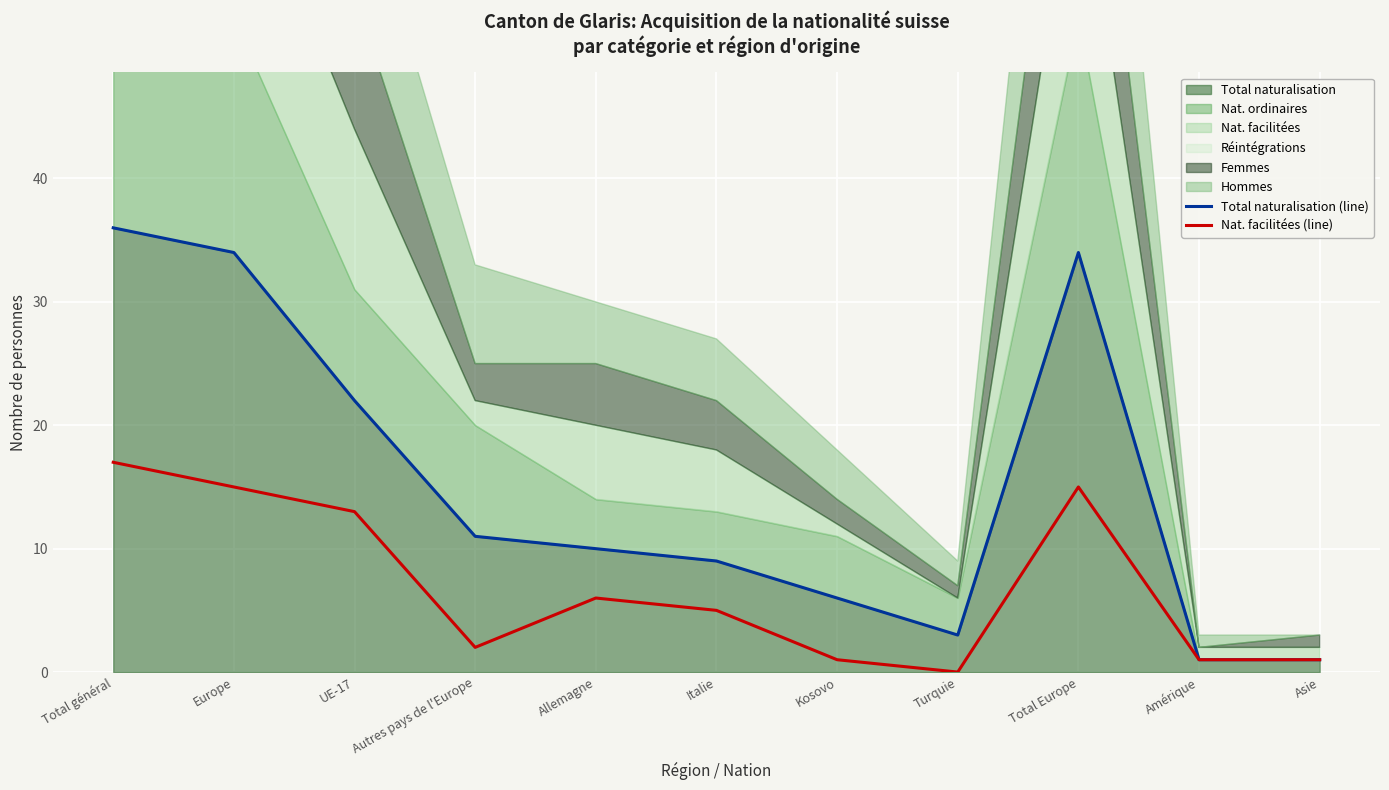

Is the value of Total naturalisation (line) at Total Europe greater than the value of Nat. facilitées (line) at UE-17?

Yes